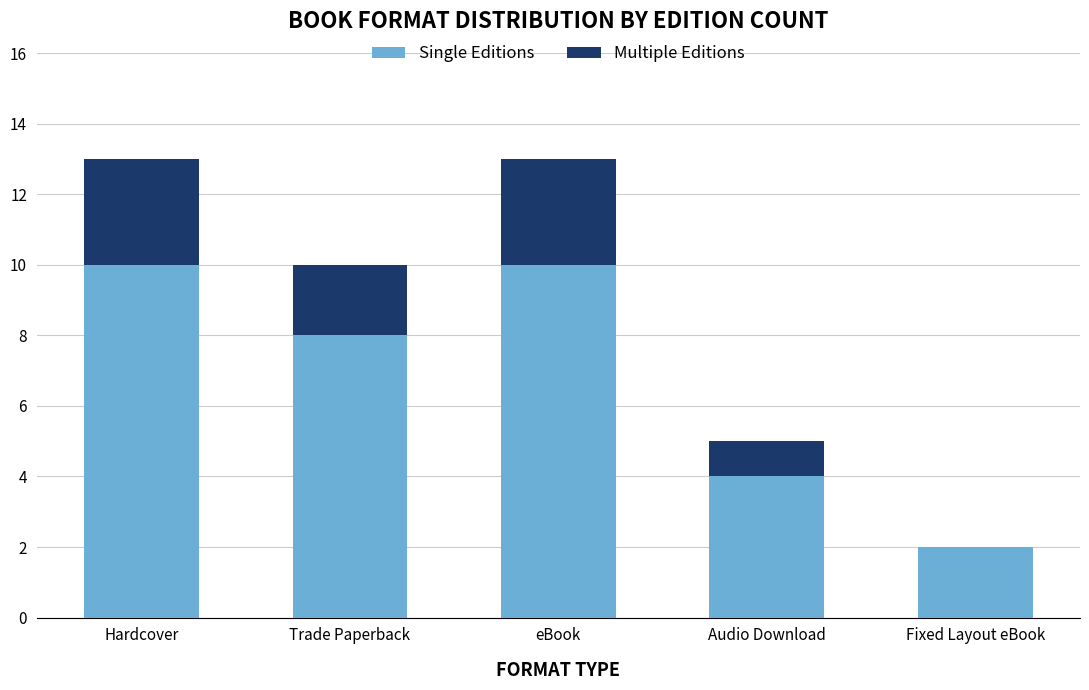

Read the Single Editions value at Trade Paperback.

8